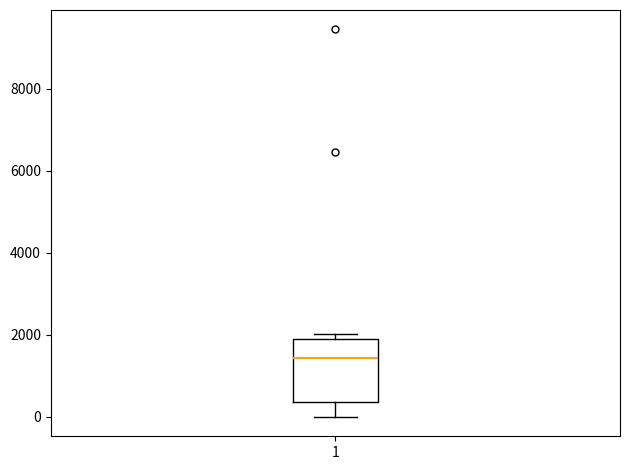

Transcribe this box plot: give where the median line is, the range the box spans, and where the two whiskers end, as read against the y-axis. The values are not printed on the chart, so give them approximately, as read against the axis.

median 1400, box 400 to 2000, whiskers 0 to 2000 (just above the box's upper edge)